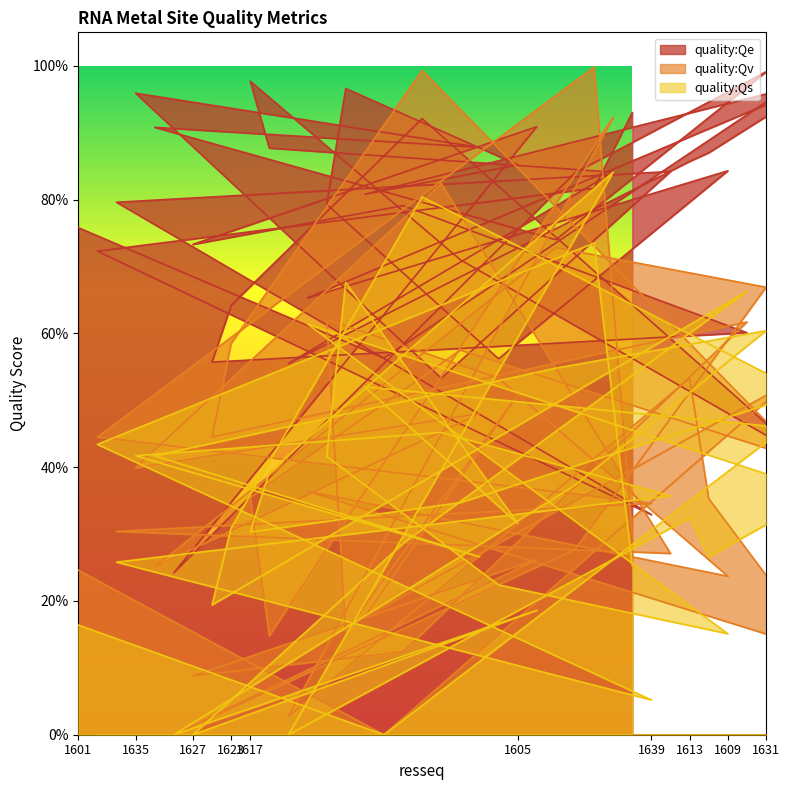

What are all the series names shown in the legend?

quality:Qe, quality:Qv, quality:Qs